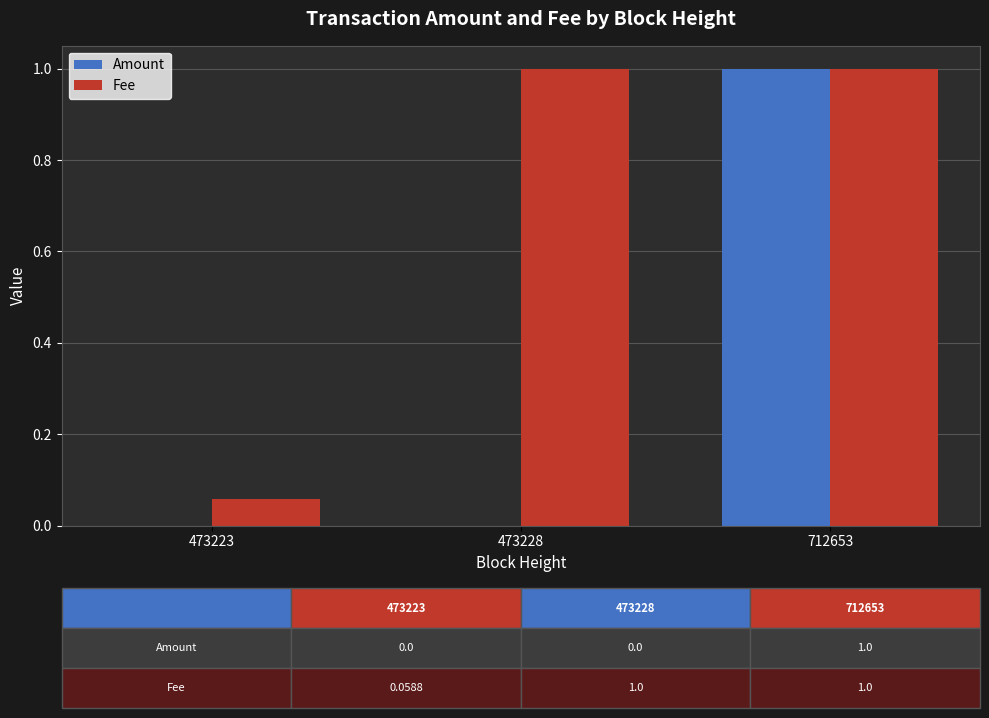

How many data points does each series have?

3